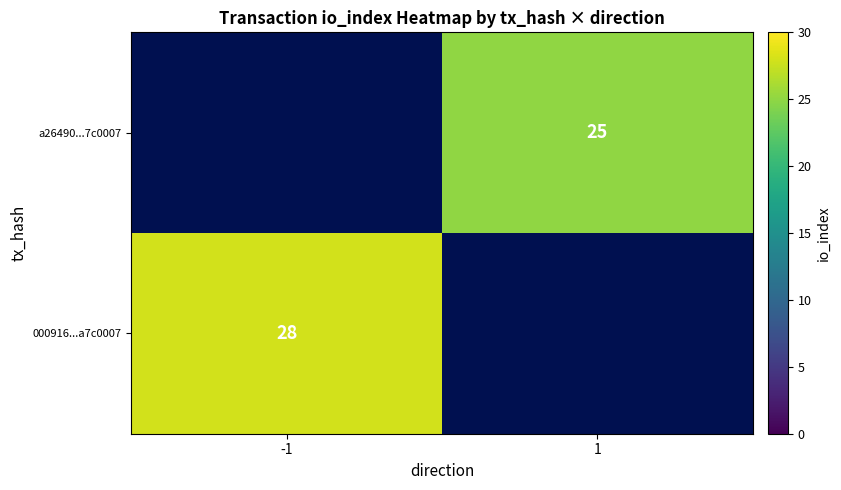

Is it true that 000916...a7c0007 equals 44 at -1?

False